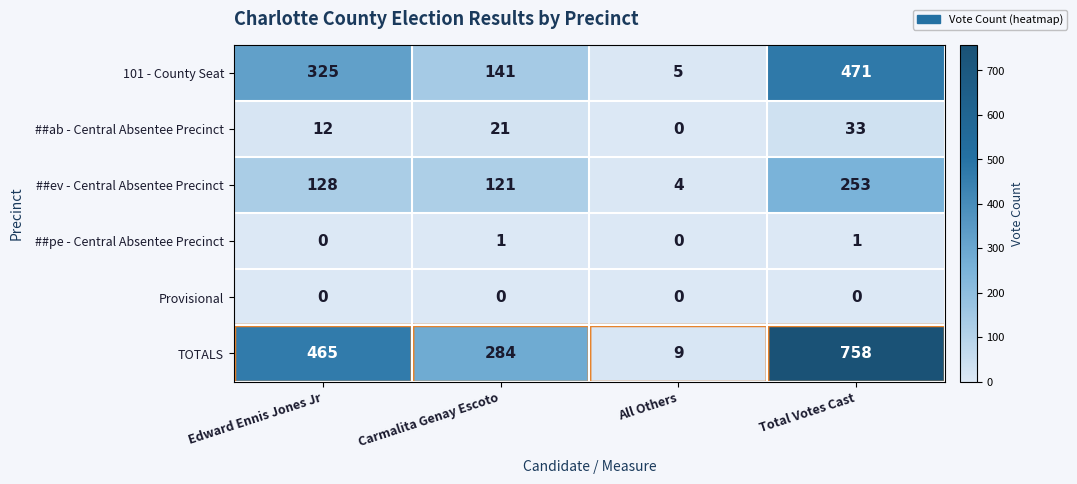

What is the sum of all ##ev - Central Absentee Precinct values?

506